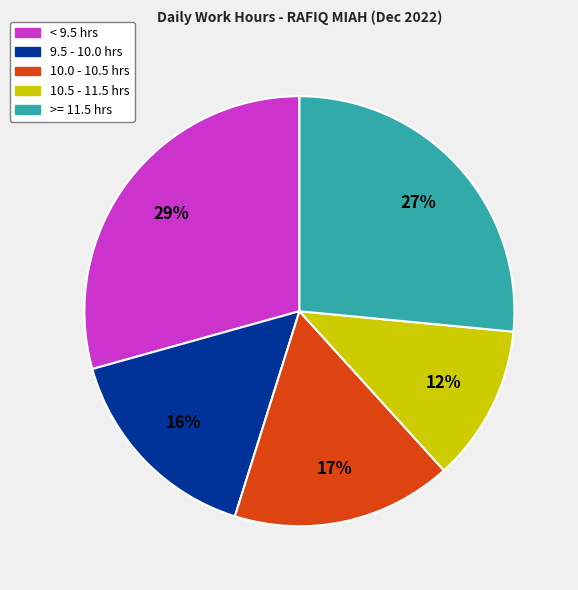

To the nearest percent, what is the difference between the 9.5 - 10.0 hrs and 10.5 - 11.5 hrs slice percentages?

4%